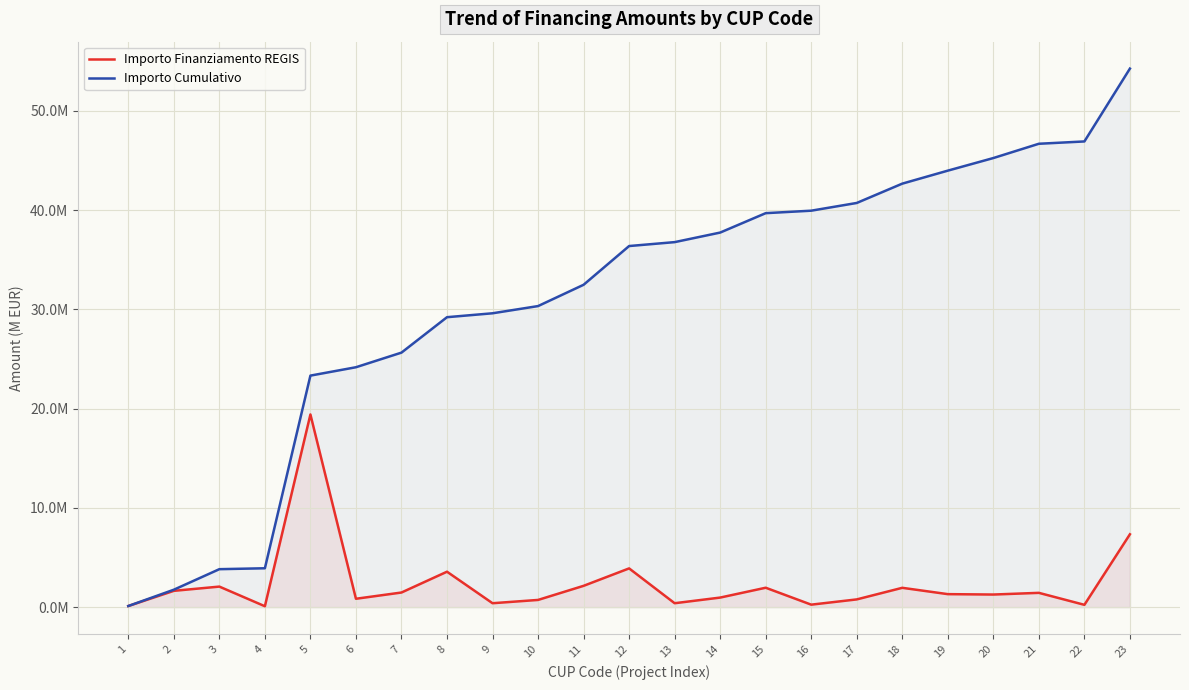

What are all the series names shown in the legend?

Importo Finanziamento REGIS, Importo Cumulativo